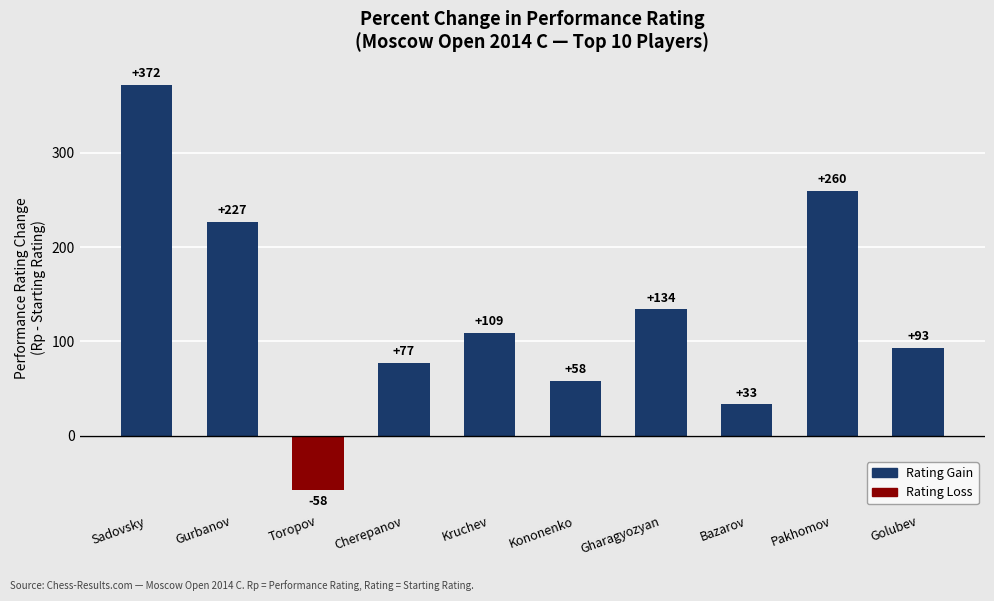

What is the value of the 8th bar from the left?

33